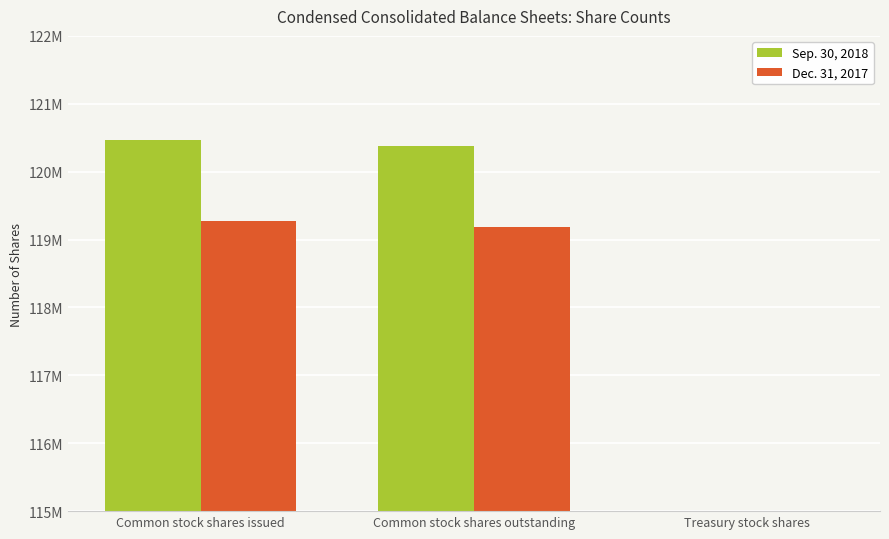

Does the chart contain stacked bars?

No